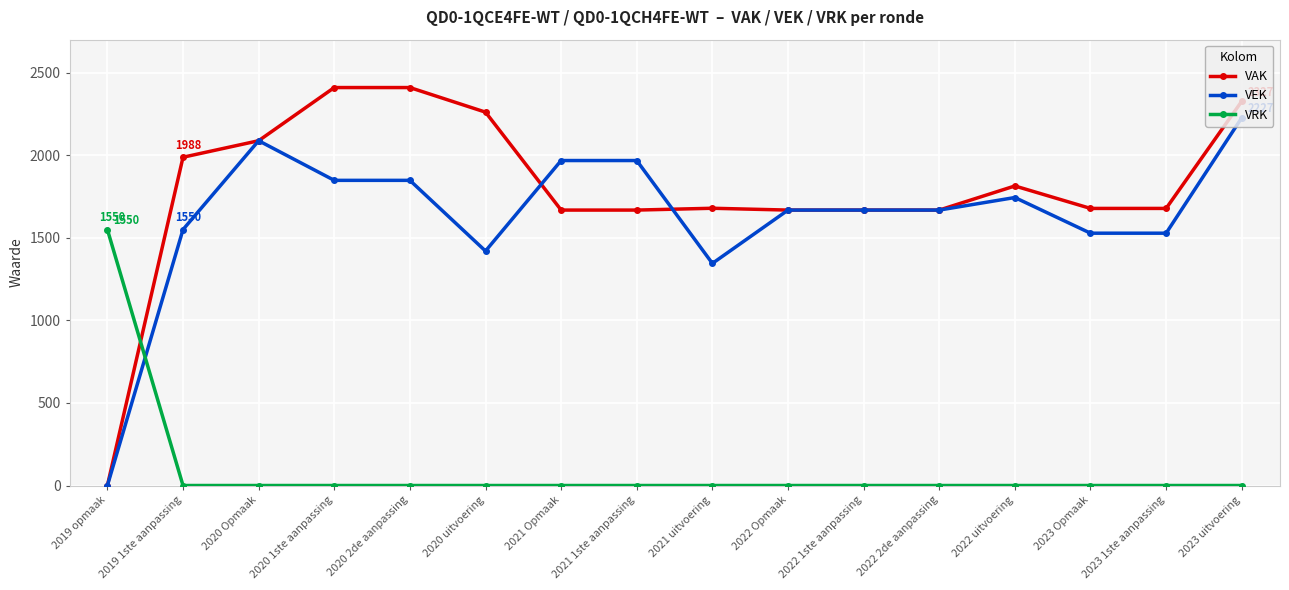

How many times do VAK and VRK cross each other?

1